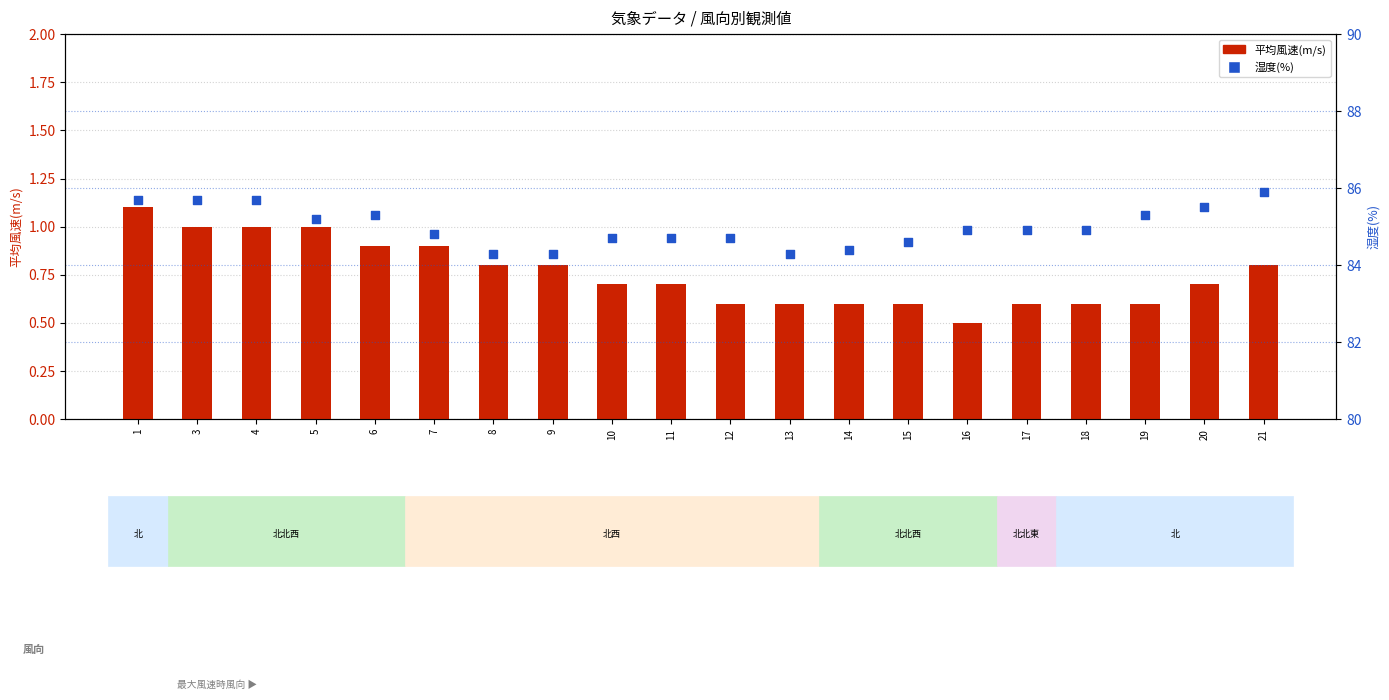

Which series reaches the minimum Y coordinate?

平均風速(m/s)